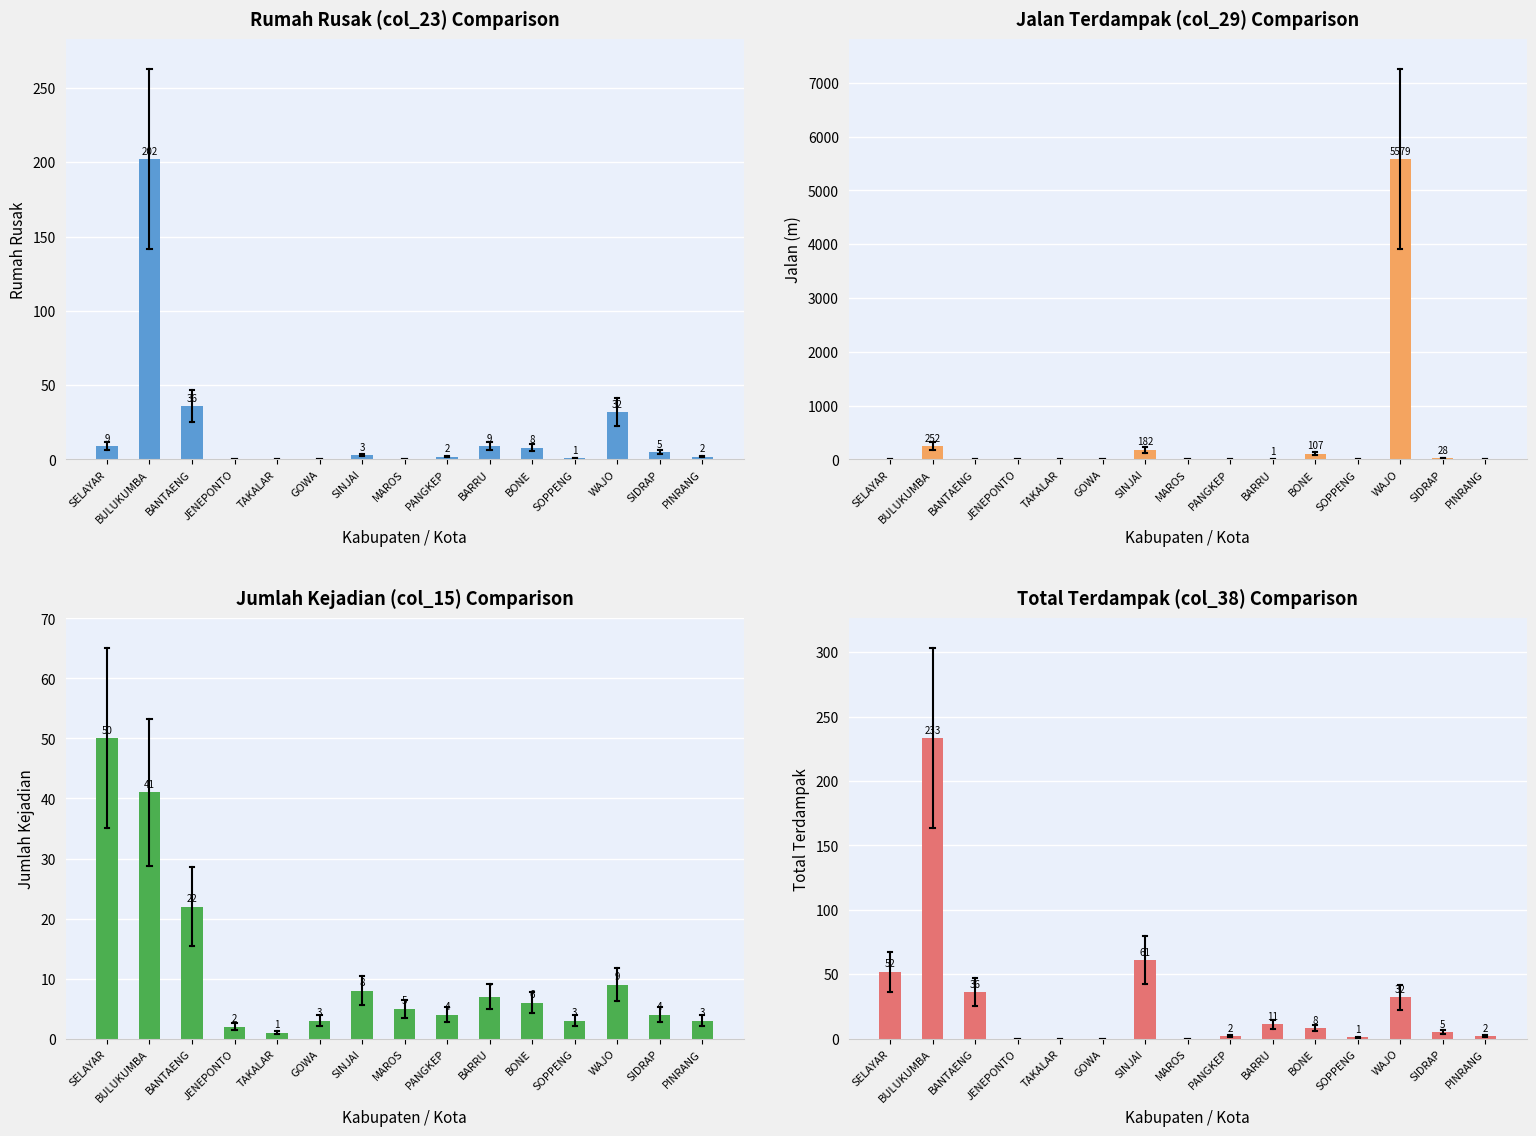

How many groups of bars are there?

15